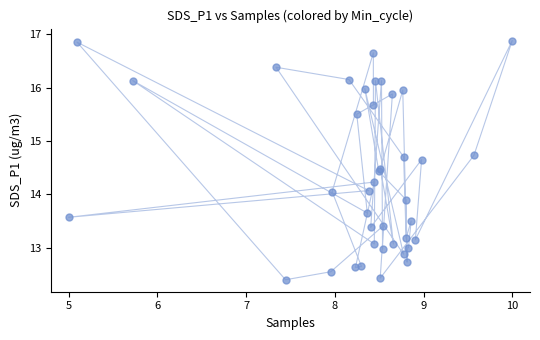

What is the range of X values (max minus min)?

5.0